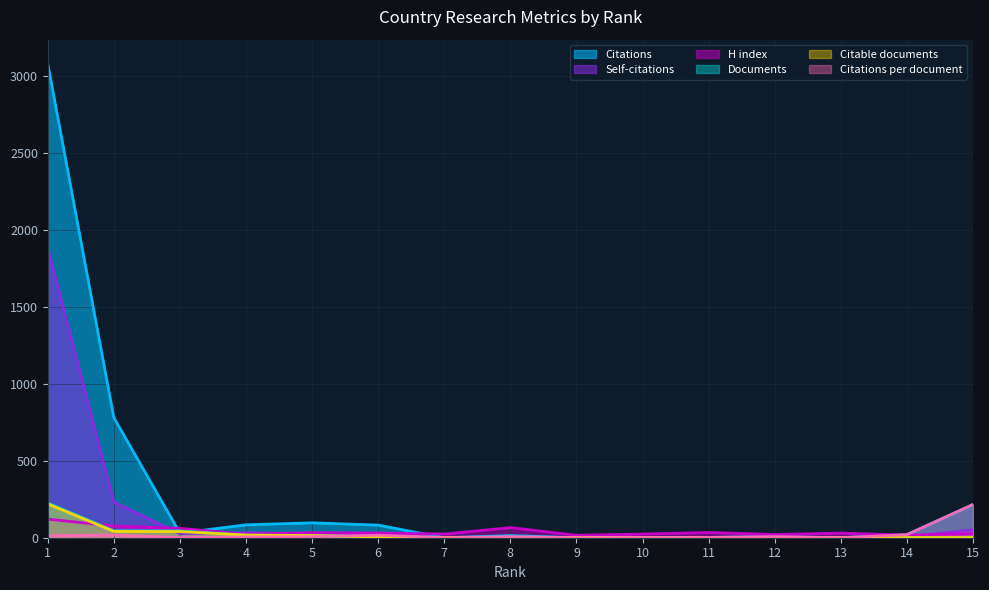

Where do Self-citations and Citable documents first cross each other?

2 and 3